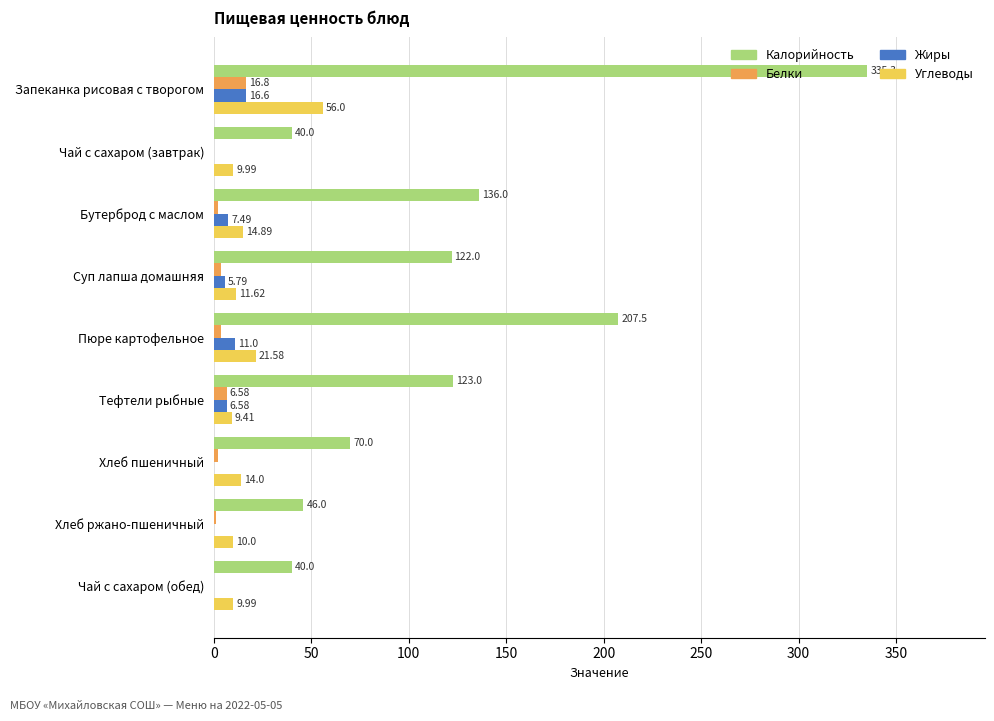

How many data points in Жиры are above 5?

5